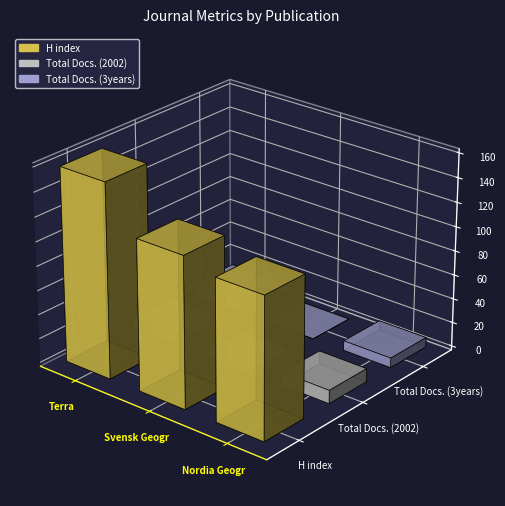

How many H index values are between 116 and 160?

3